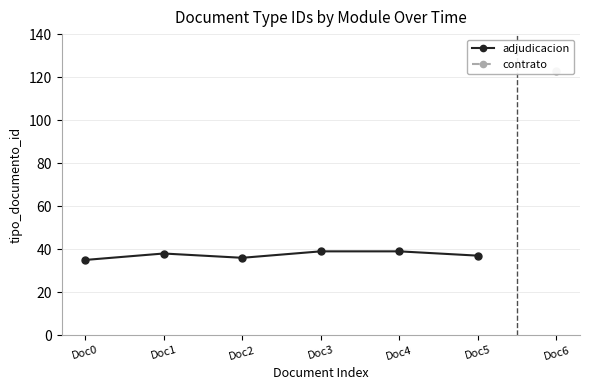

Reading left to right, extract all data points from this chart.

Doc0=35	Doc1=38	Doc2=36	Doc3=39	Doc4=39	Doc5=37